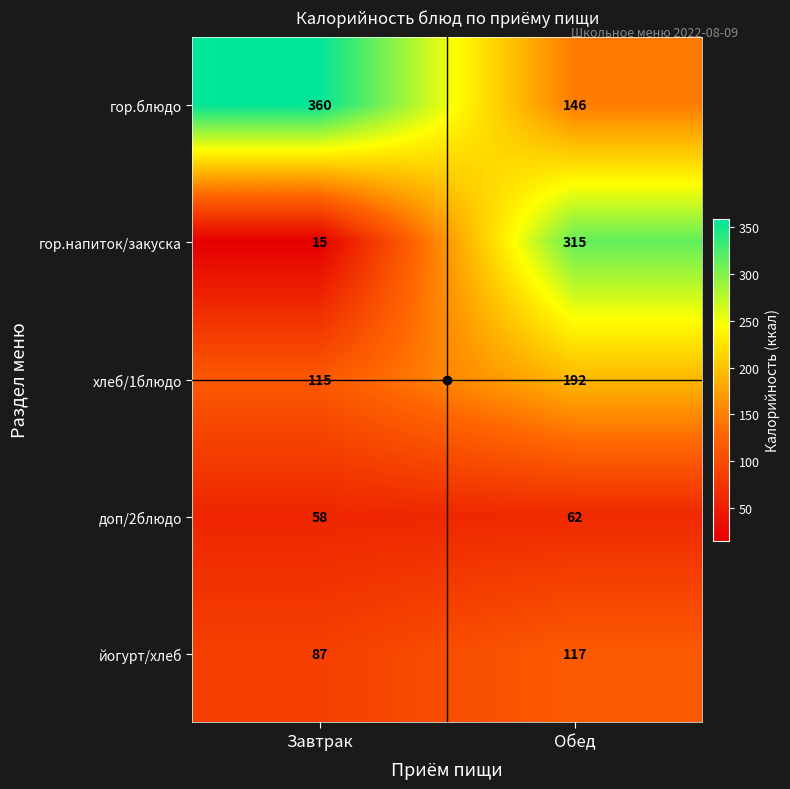

Which series has the largest range (max minus min)?

гор.напиток/закуска